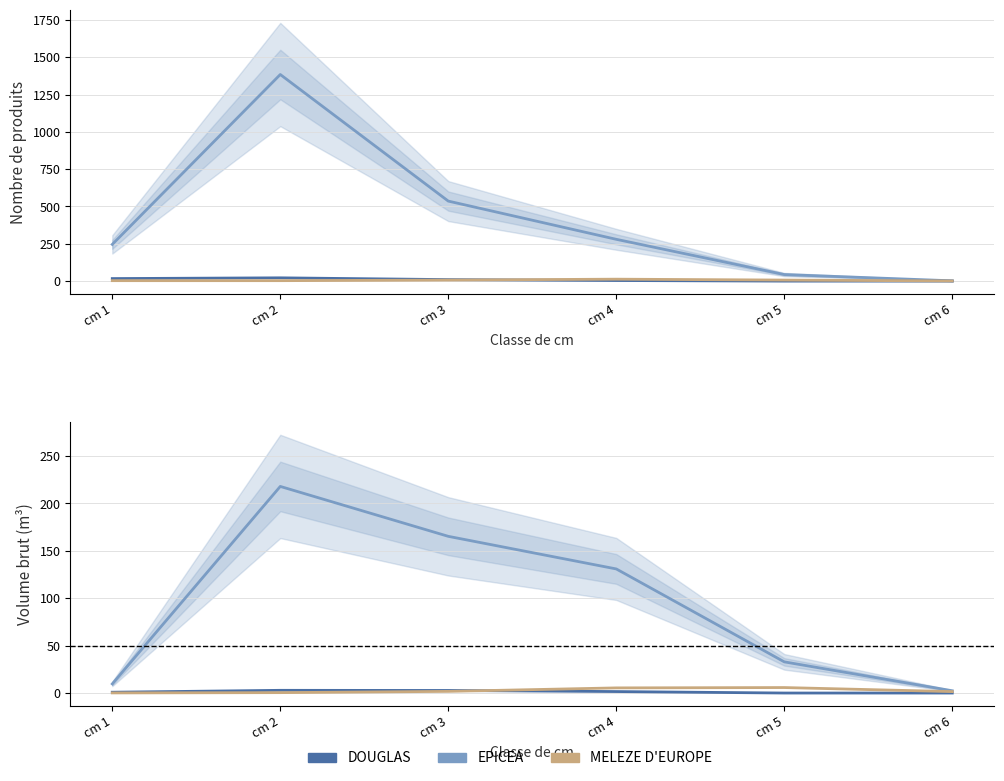

Reading left to right, list all the values displayed in this chart.

EPICEA: cm 1=9.6	cm 2=218.0	cm 3=165.3	cm 4=130.9	cm 5=32.9	cm 6=2.4
DOUGLAS: cm 1=0.8	cm 2=2.9	cm 3=2.7	cm 4=1.6	cm 5=0.0	cm 6=0.0
MELEZE D'EUROPE: cm 1=0.1	cm 2=0.4	cm 3=1.8	cm 4=5.4	cm 5=5.8	cm 6=1.5